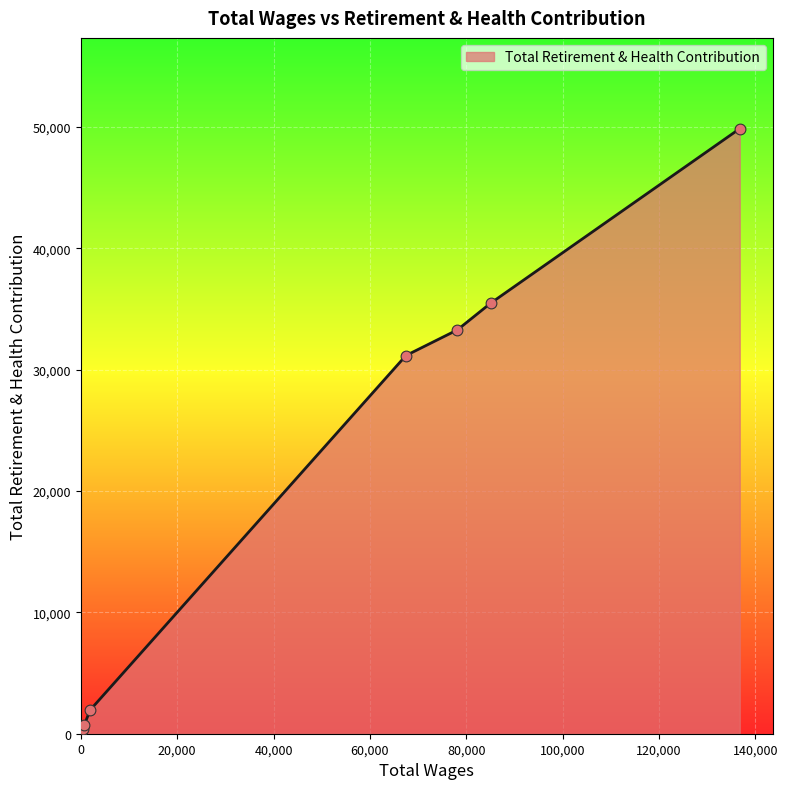

What is the difference between the second highest and second lowest values?

35075